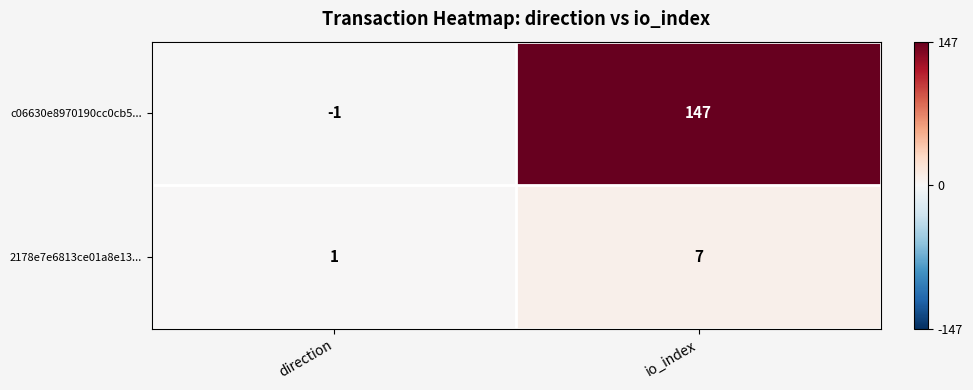

List the series in order of their overall mean, highest first.

c06630e8970190cc0cb5..., 2178e7e6813ce01a8e13...